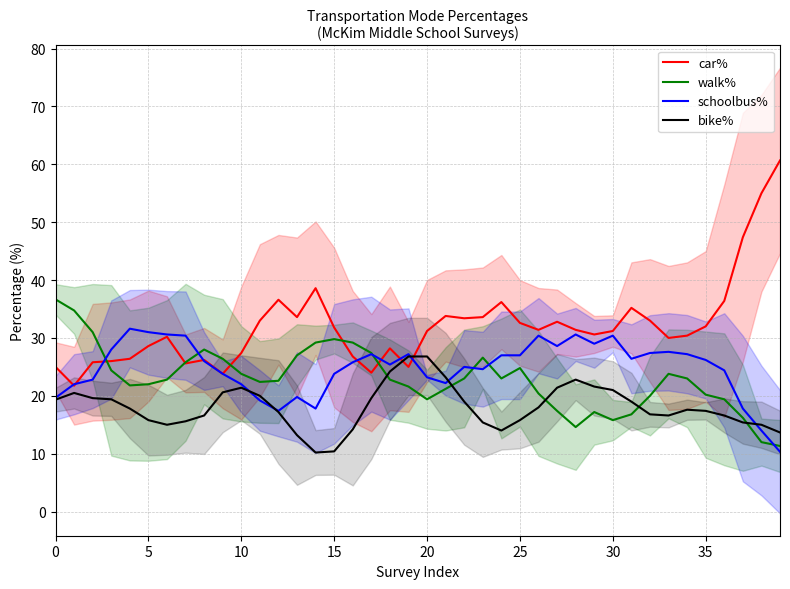

True or false: walk% and bike% intersect in this chart.

True